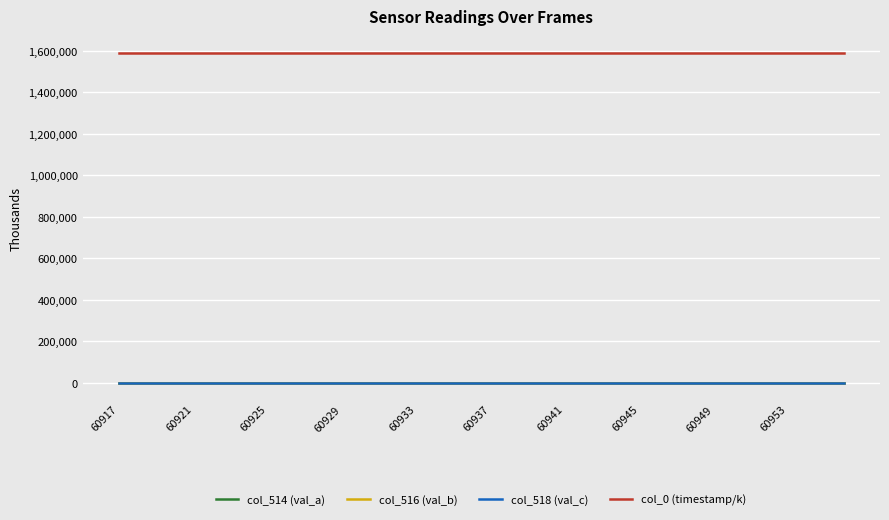

What is the minimum value for col_518 (val_c)?

40.0